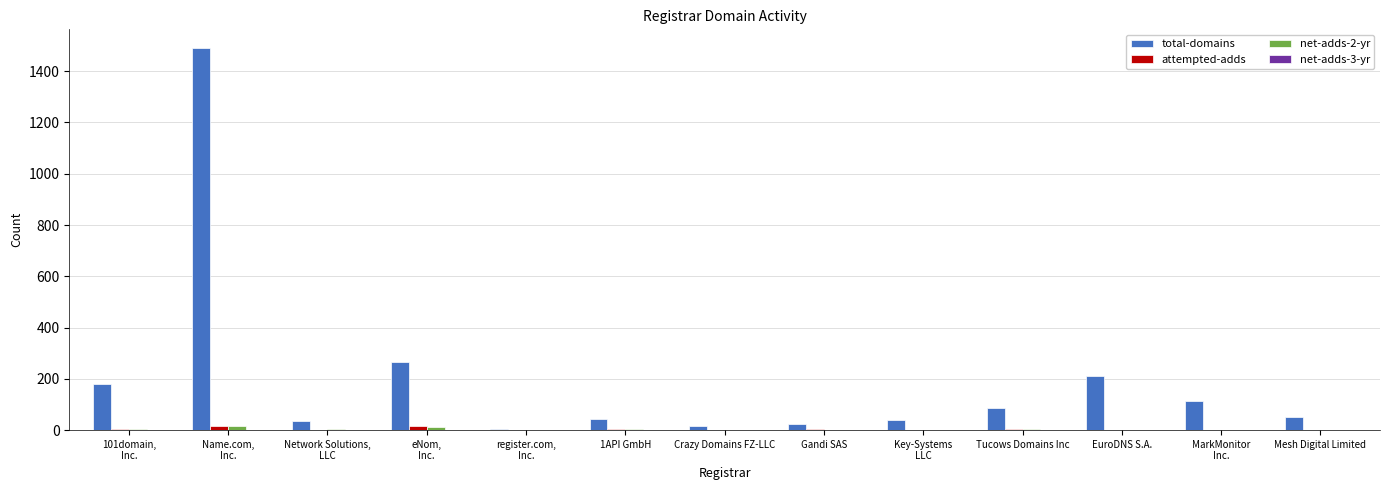

Which series has the largest total across all categories?

total-domains